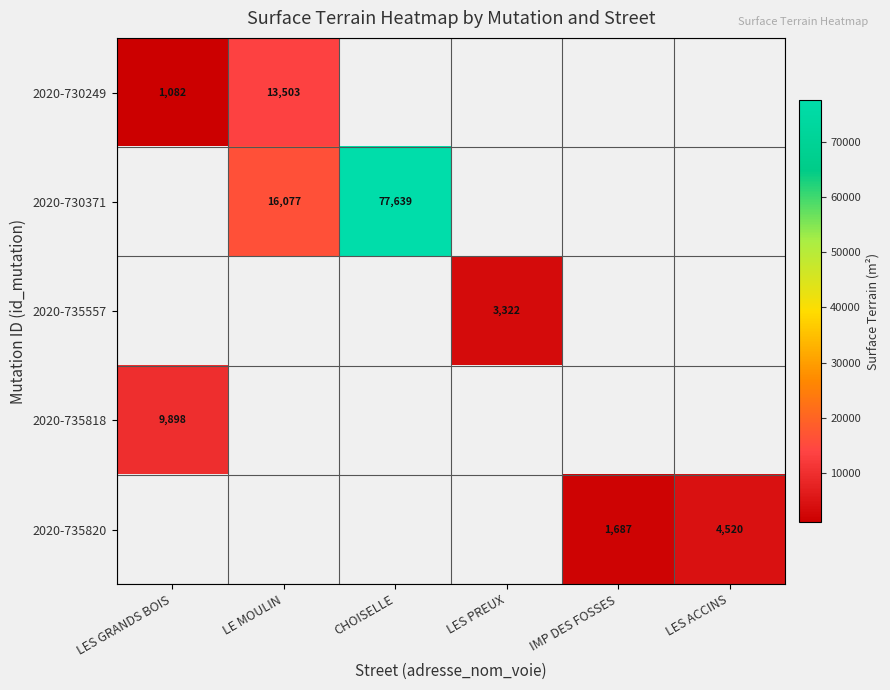

What is the difference between the 2020-735820 values at IMP DES FOSSES and LES ACCINS?

2833